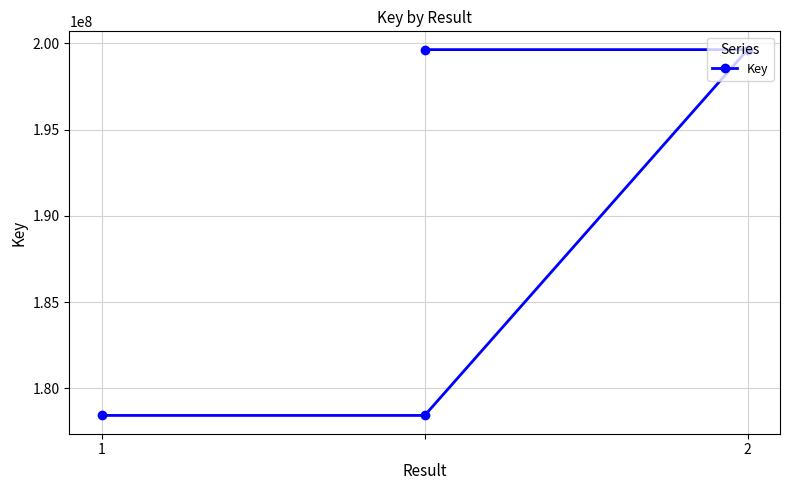

True or false: there are more than 2 points higher than both neighbors.

False